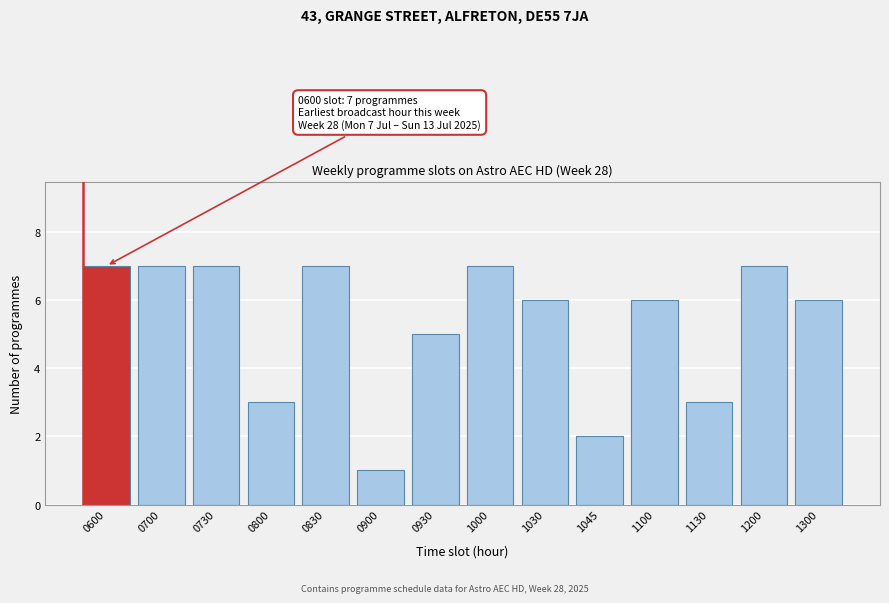

Reading left to right, list all the values displayed in this chart.

7	7	7	3	7	1	5	7	6	2	6	3	7	6